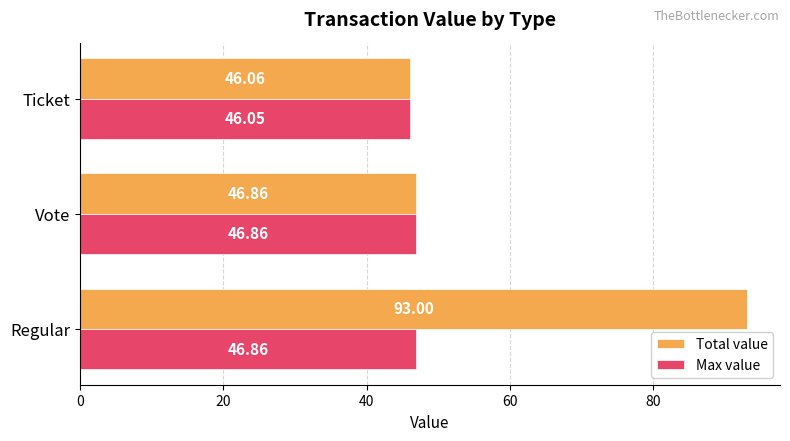

Which series has the largest total across all categories?

Total value